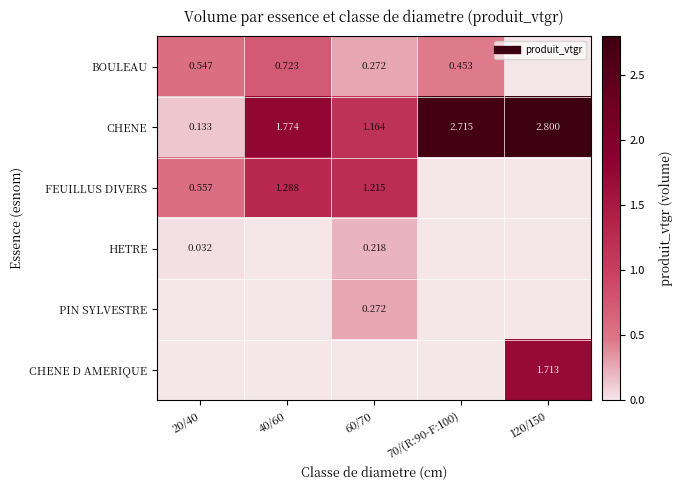

What is the difference between the maximum and second lowest values in the CHENE D AMERIQUE series?

1.7